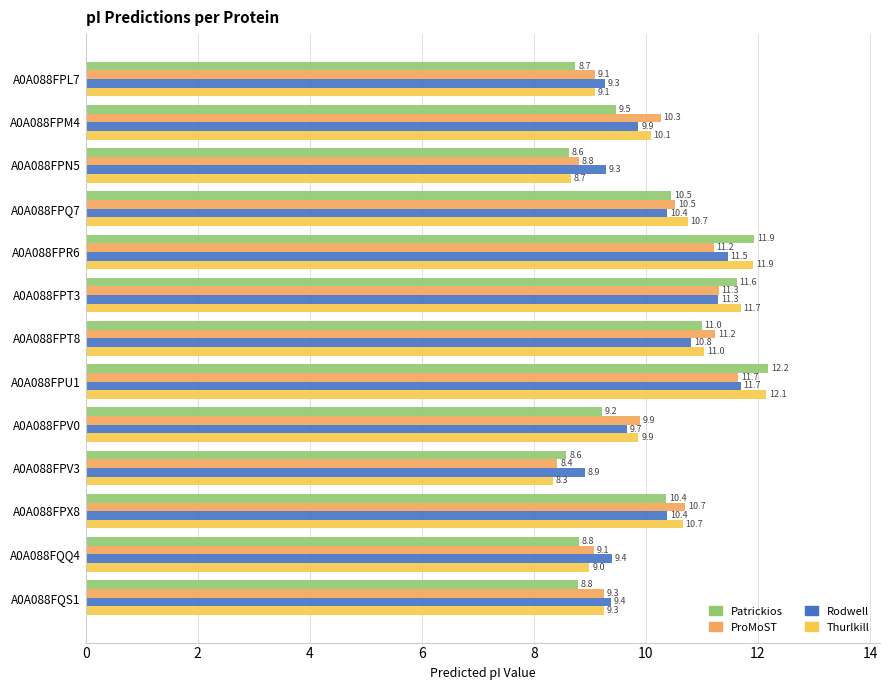

What are all the series names shown in the legend?

Patrickios, ProMoST, Rodwell, Thurlkill